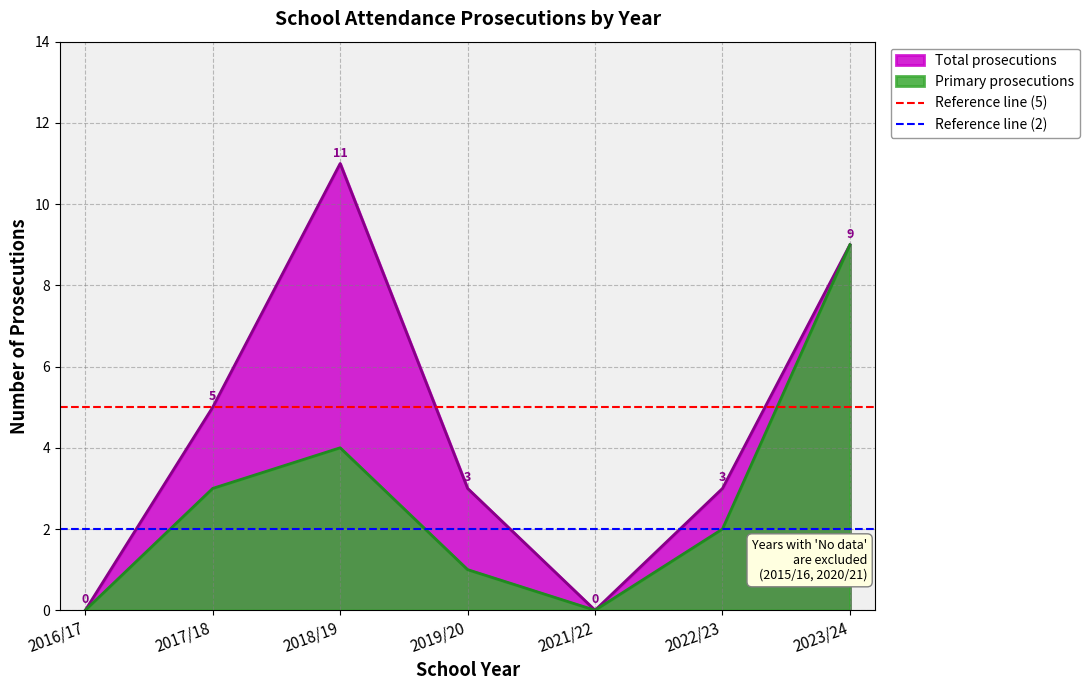

Where is Reference line (5) nearest to the value 5?

2016/17